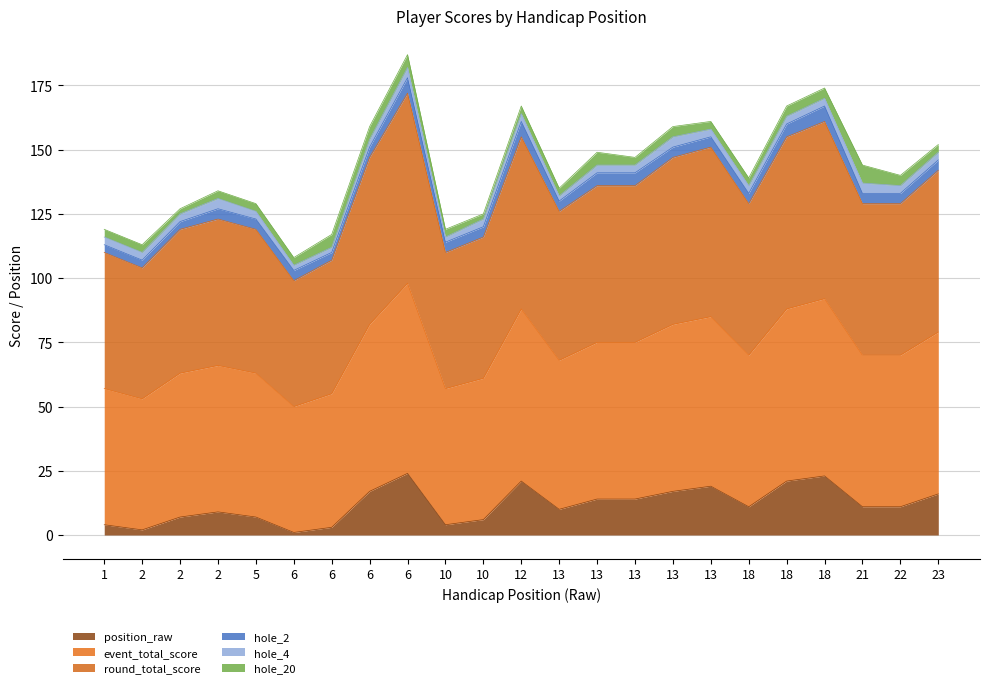

What is the difference between the maximum and minimum values in the position_raw series?

23